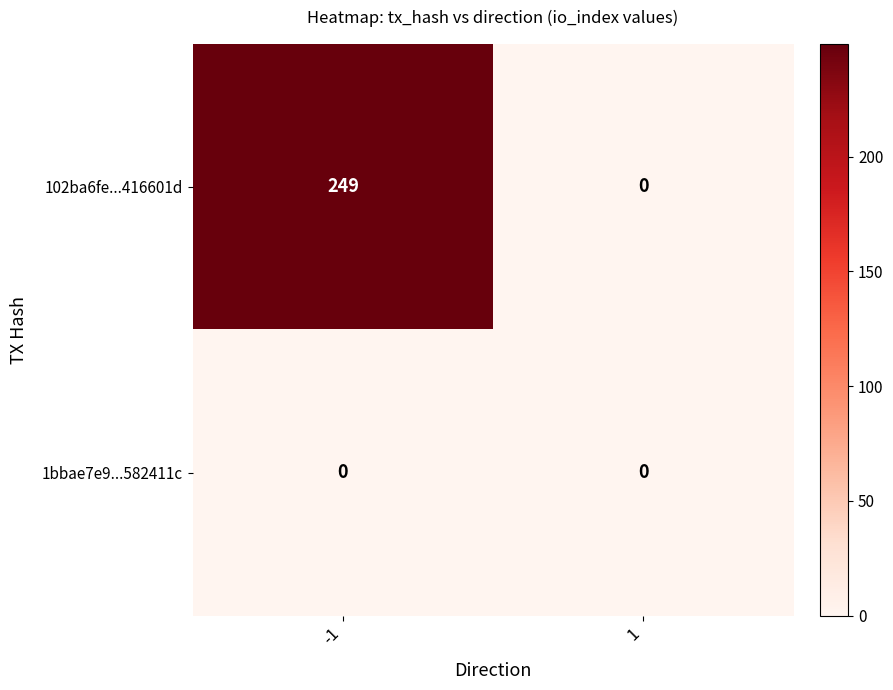

At -1, list the series in order from smallest to largest.

1bbae7e9...582411c, 102ba6fe...416601d